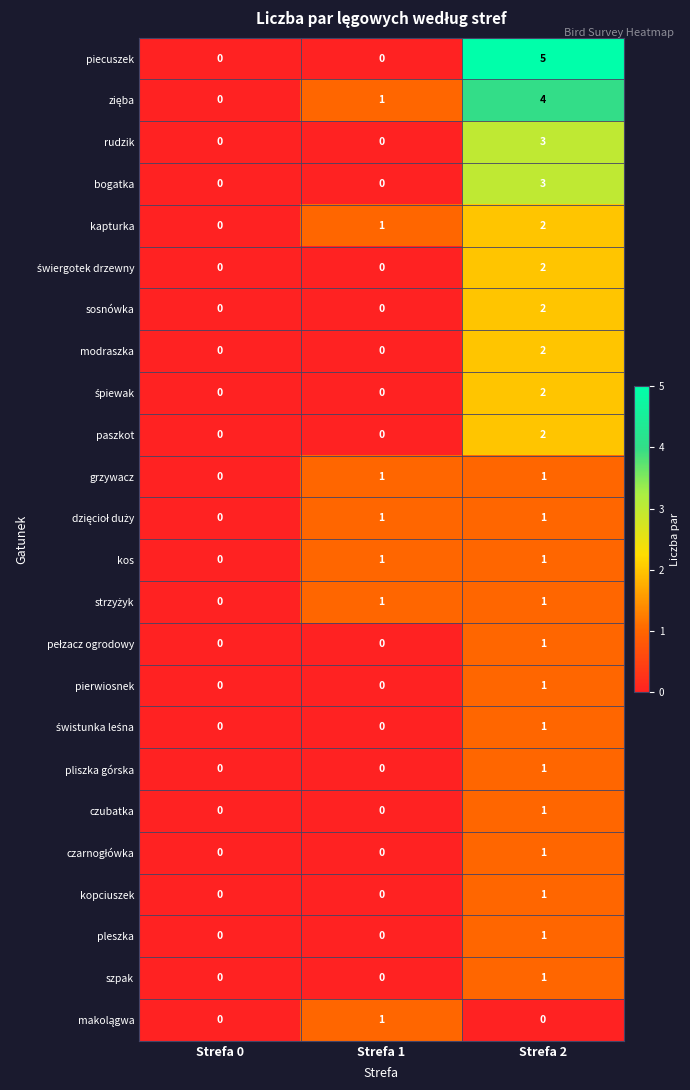

At which category is the sum across all series the highest?

Strefa 2